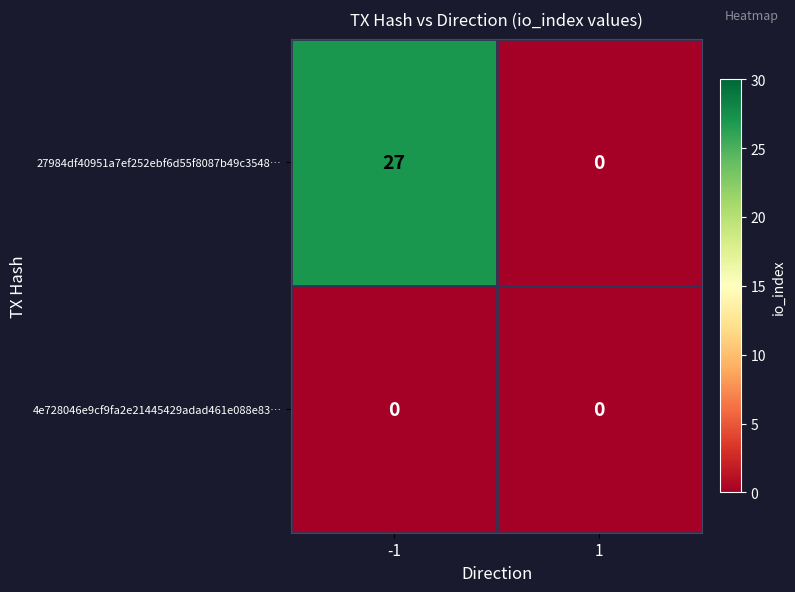

What is the highest value of the 27984df40951a7ef252ebf6d55f8087b49c3548… series?

27